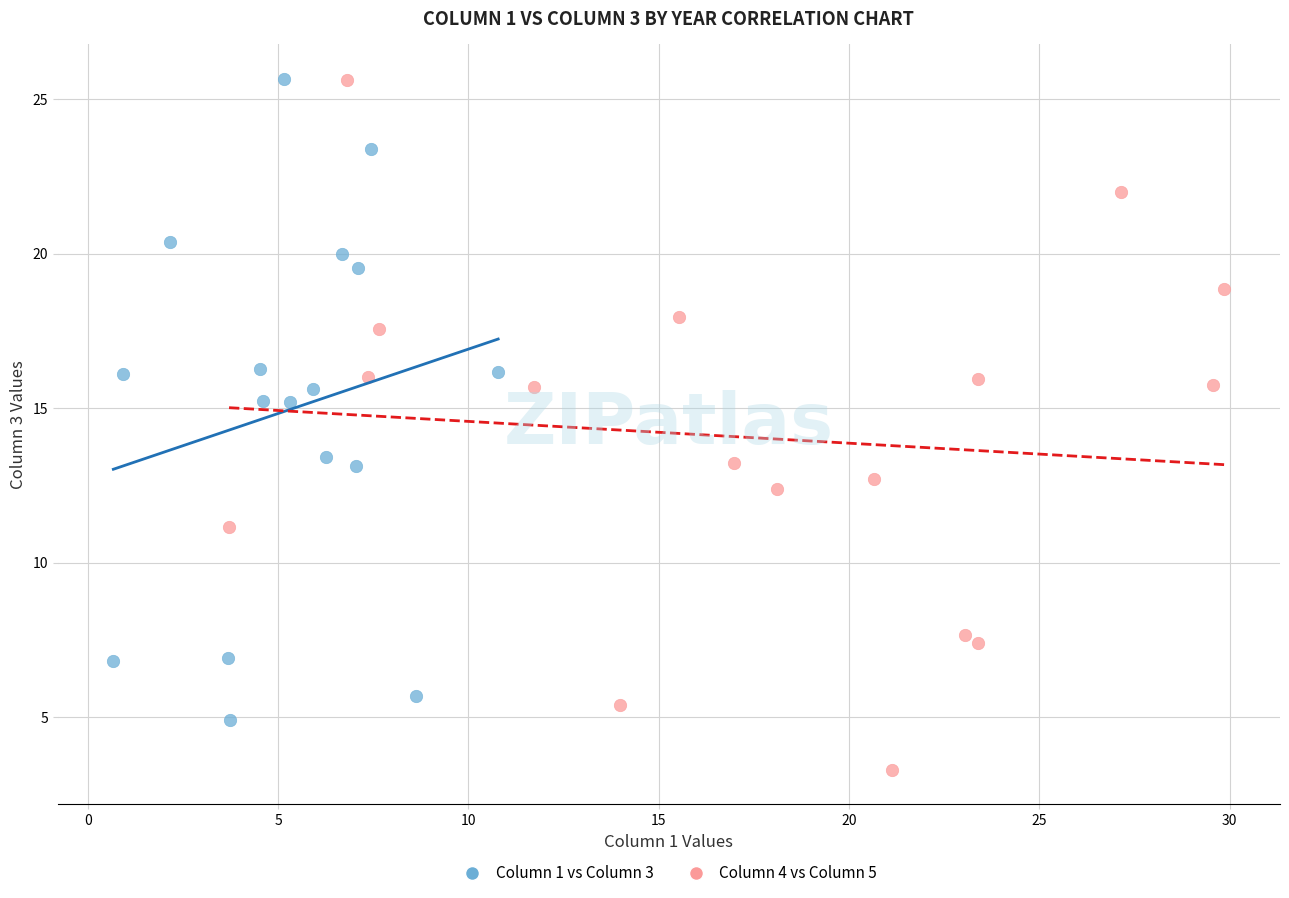

Which series contains the lowest Y value?

Column 4 vs Column 5